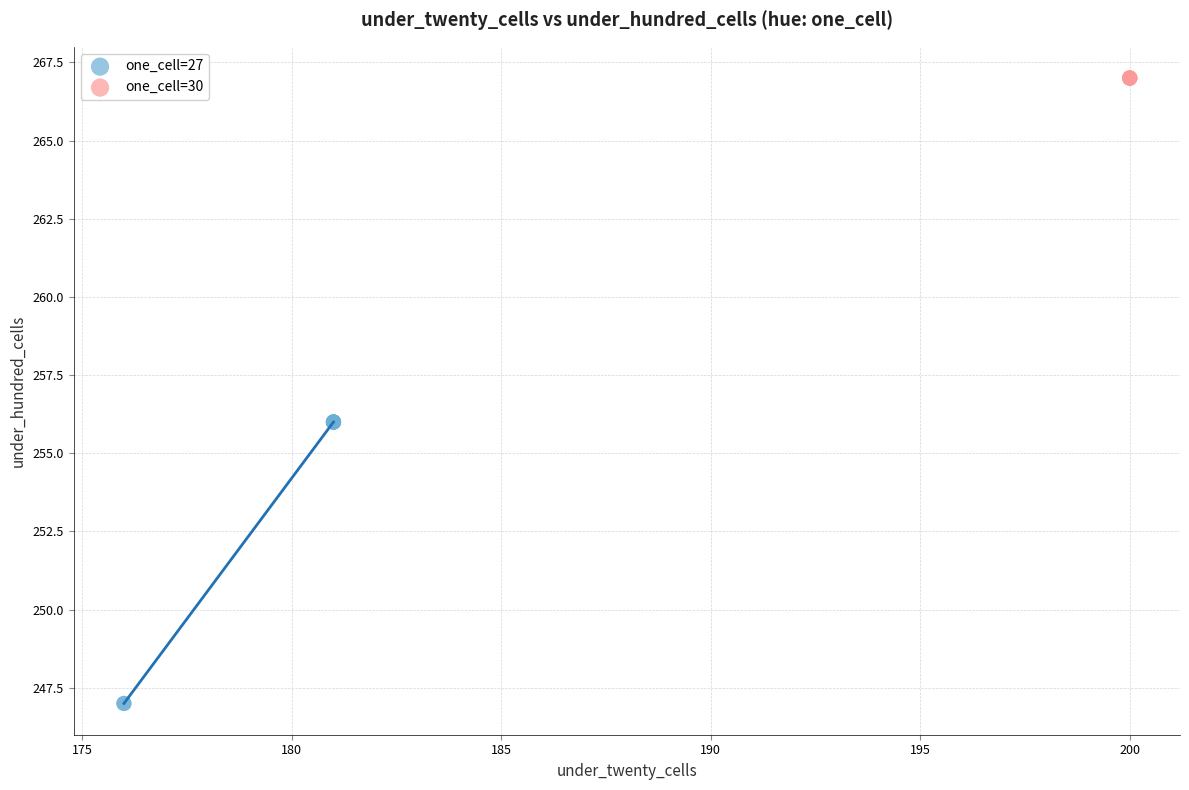

Which series reaches the minimum Y coordinate?

one_cell=27